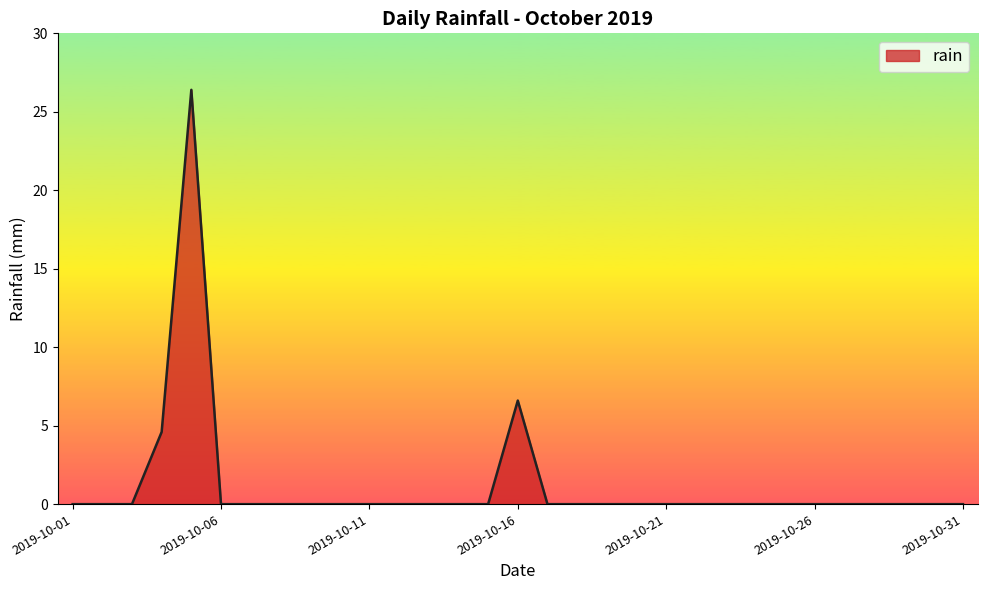

What is the average value?

1.2